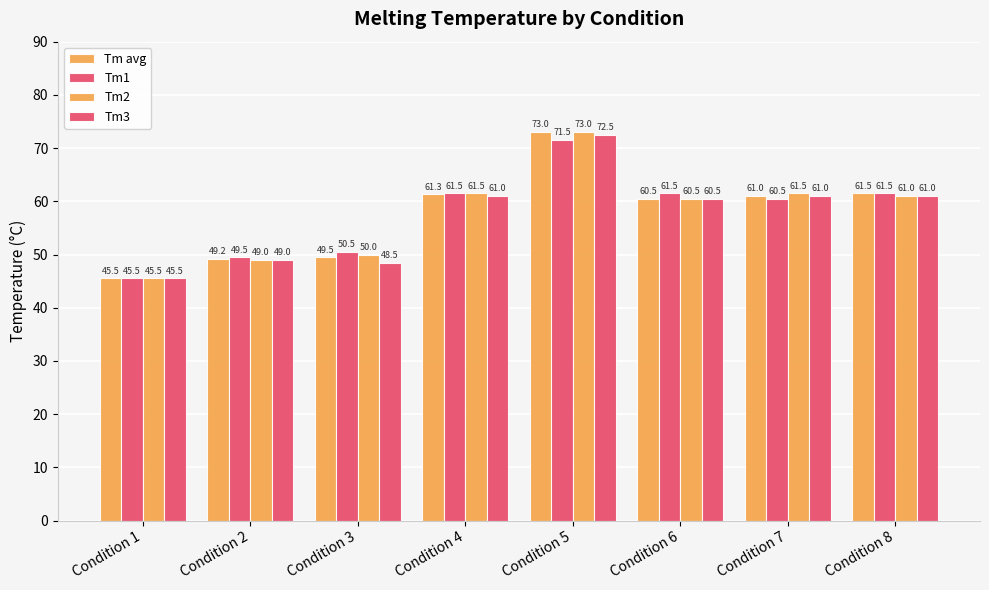

How many data points in Tm1 are less than 61?

4